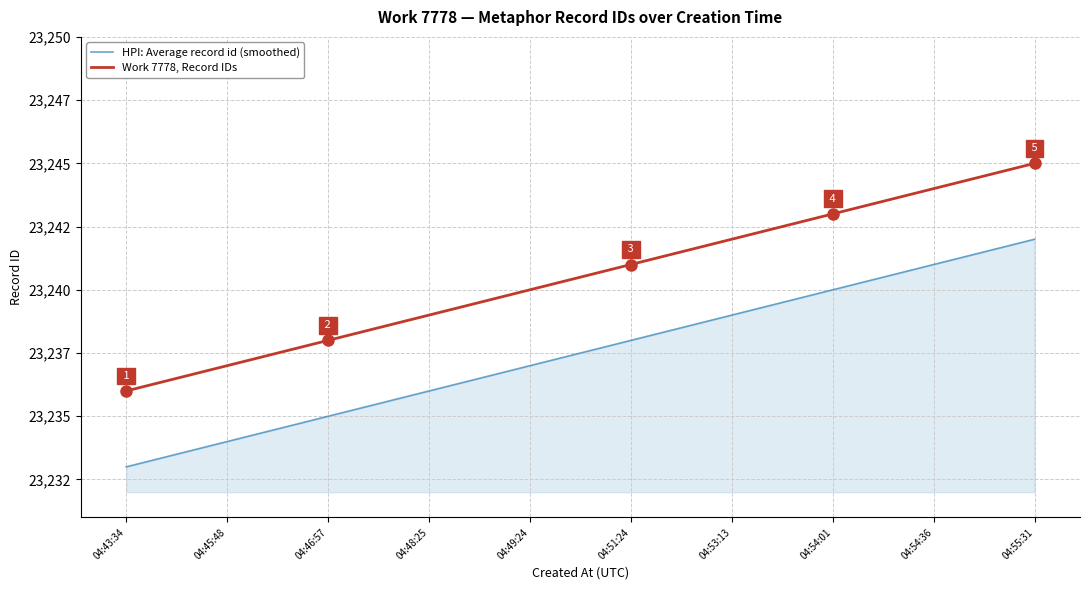

Is it true that HPI: Average record id (smoothed) equals 36567 at 04:48:25?

False